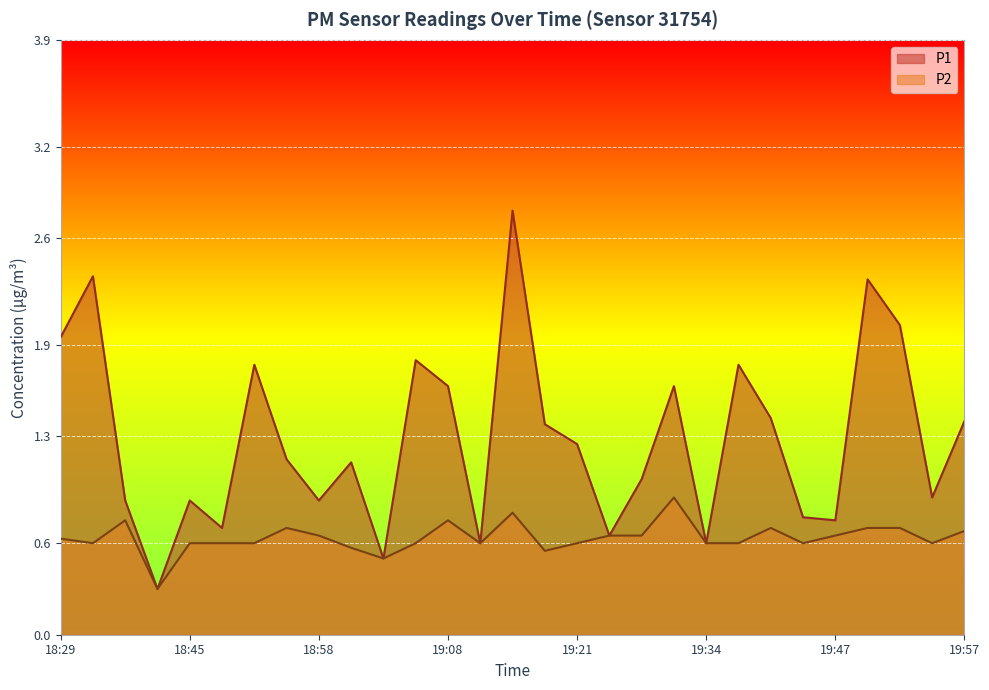

Rank the categories by P2 value from lowest to highest.

18:42, 19:03, 19:19, 19:00, 18:31, 18:45, 18:47, 18:50, 19:05, 19:10, 19:21, 19:34, 19:37, 19:42, 19:55, 18:29, 18:58, 19:24, 19:26, 19:47, 19:57, 18:52, 19:39, 19:50, 19:53, 18:34, 19:08, 19:13, 19:29